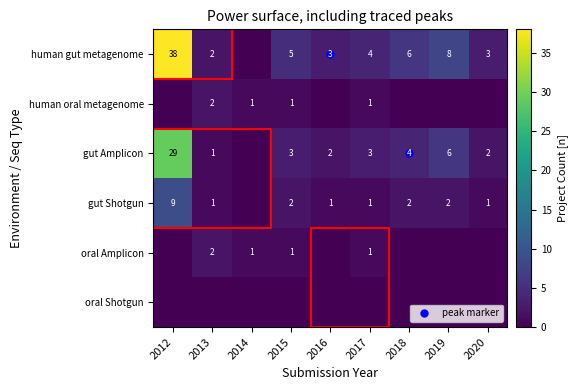

What is the approximate value of gut Amplicon at 2019?

6